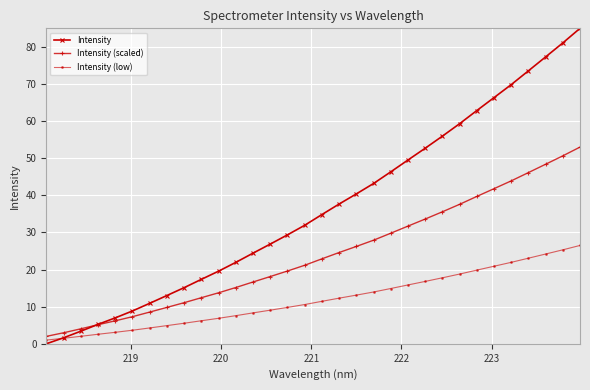

What is the average value of the Intensity (low) series?

12.0